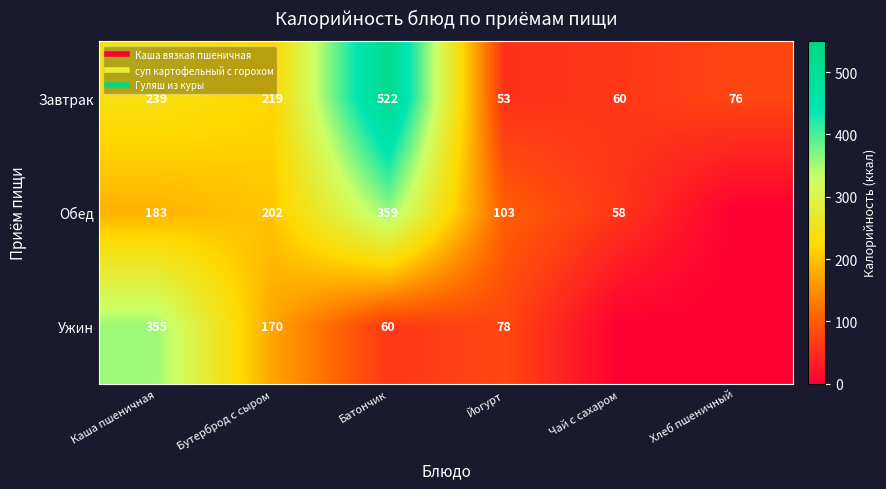

What is the highest value of the Ужин series?

355.2